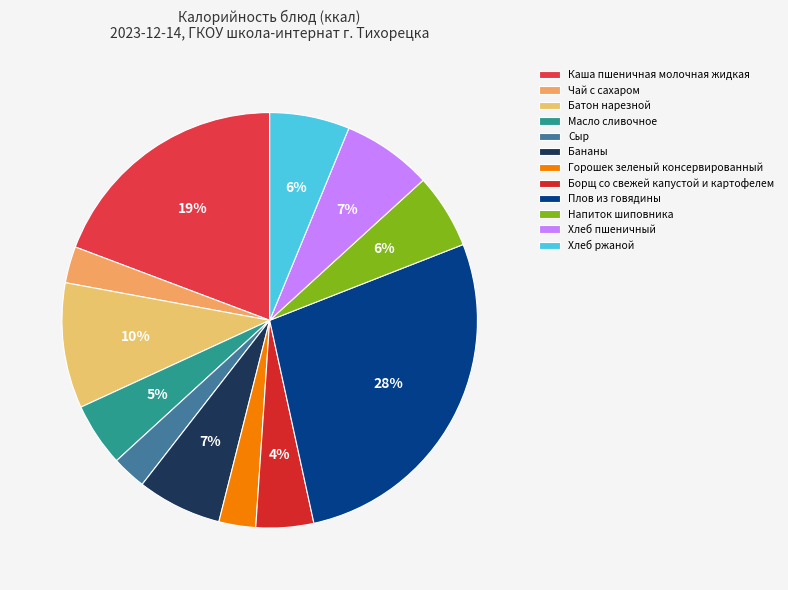

How many slices are in this pie chart?

12